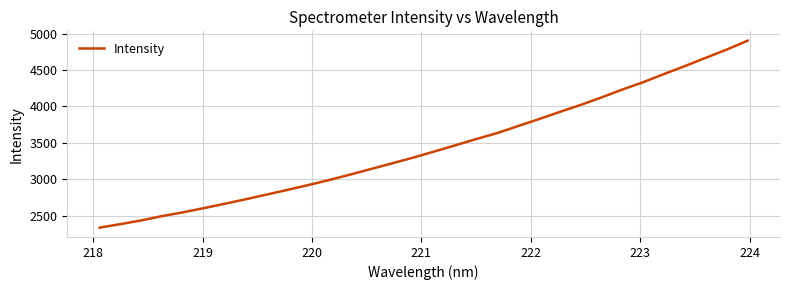

What is the maximum value shown in the chart?

4901.6